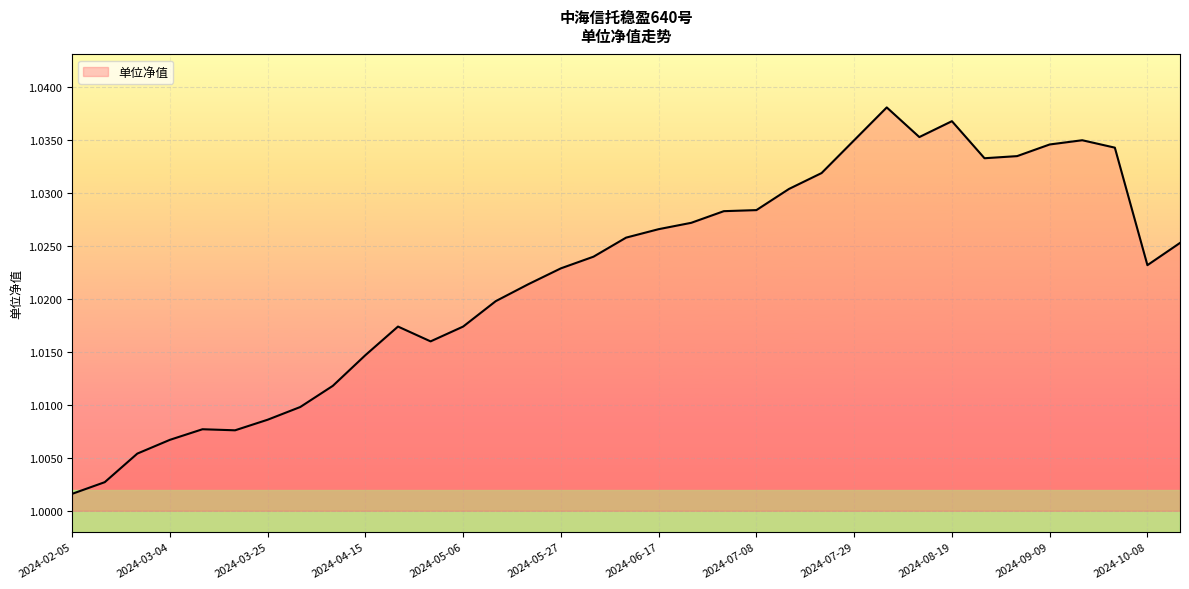

How many points are higher than both their immediate neighbors (excluding endpoints)?

5